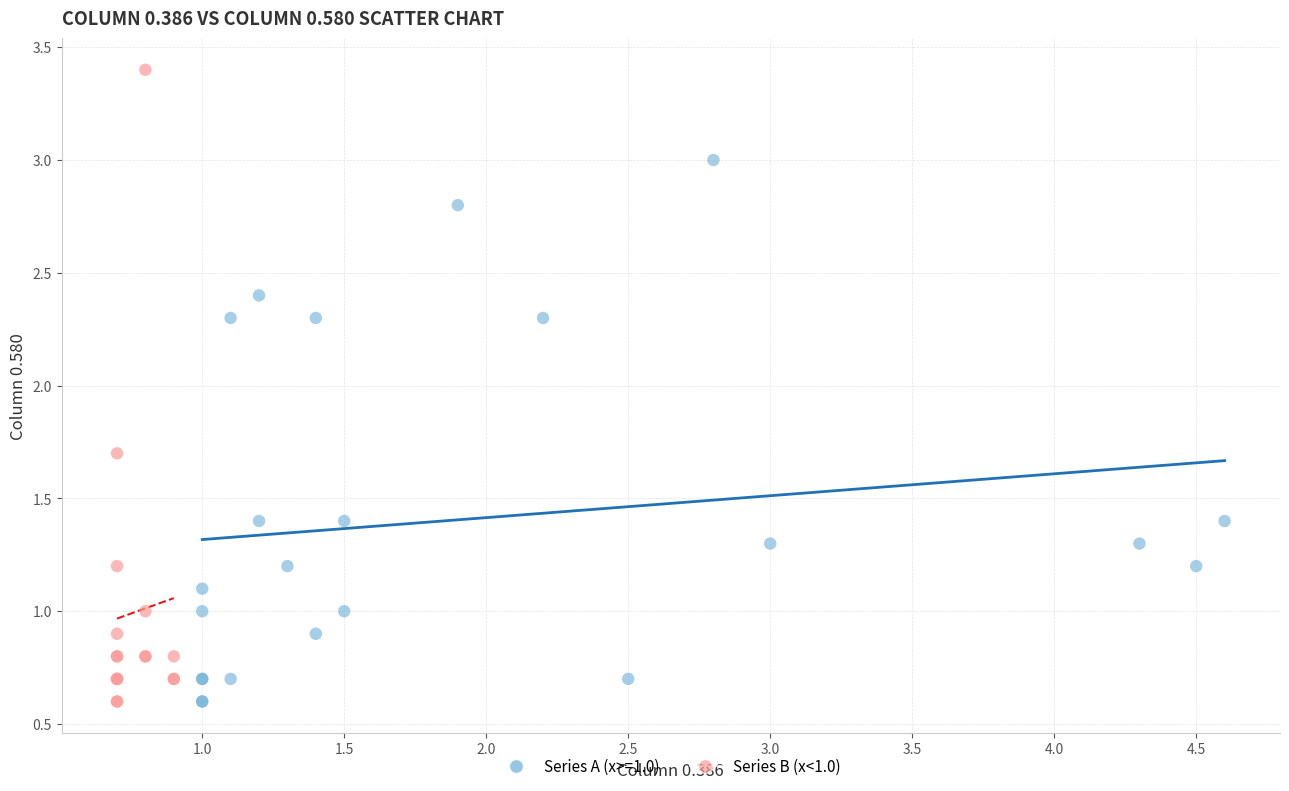

Which series has the widest spread of Y values?

Series B (x<1.0)